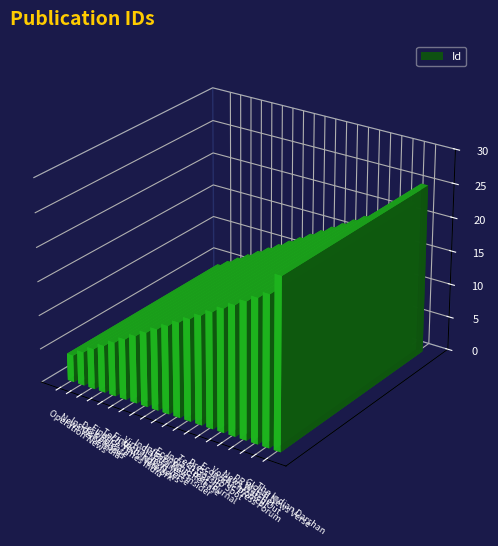

List the labels in order of value, largest first.

The Indian Darshan, Global News Verse, PR Watcher, News Watch Out, Voice Chronical, Economic Press Forum, Press Hub Spot, Tech Gossip, India Street Journal, Economic Release, Infinity News, India Business Insider, Virtual News Verse, Fintech India News, Tech News Network, Finance Times India, Desk Release, Inside Releases, News Verse India, Operation News